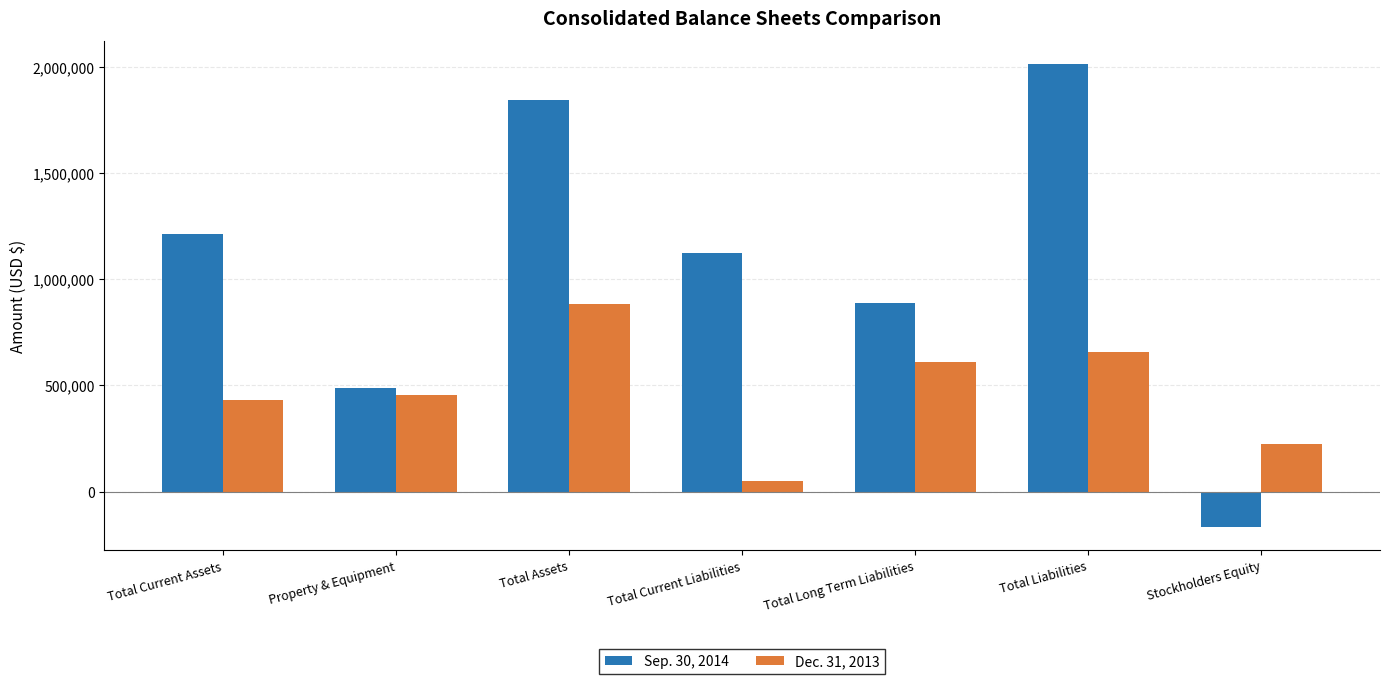

At how many categories does at least one series exceed 1552777?

2